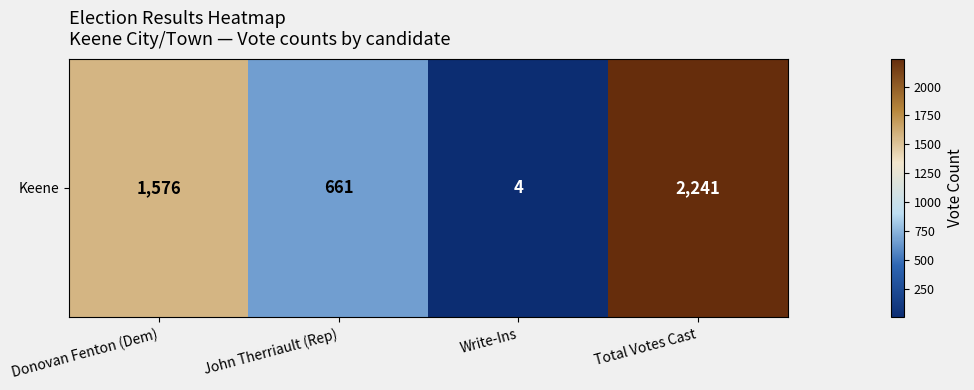

What value does the data have at Total Votes Cast, to the nearest 10?

2240